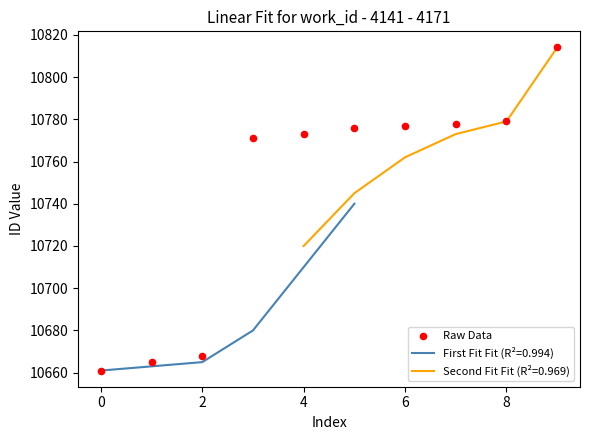

The value of First Fit Fit (R²=0.994) at 0 is 5739. True or false?

False